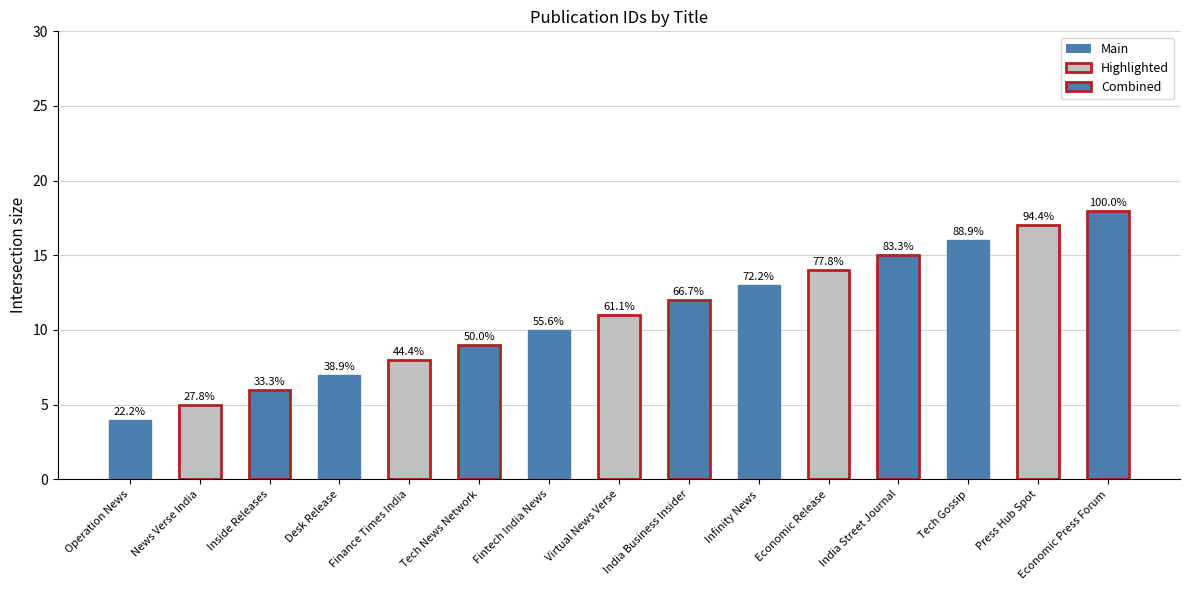

Which category has the lowest value across all series?

Operation News